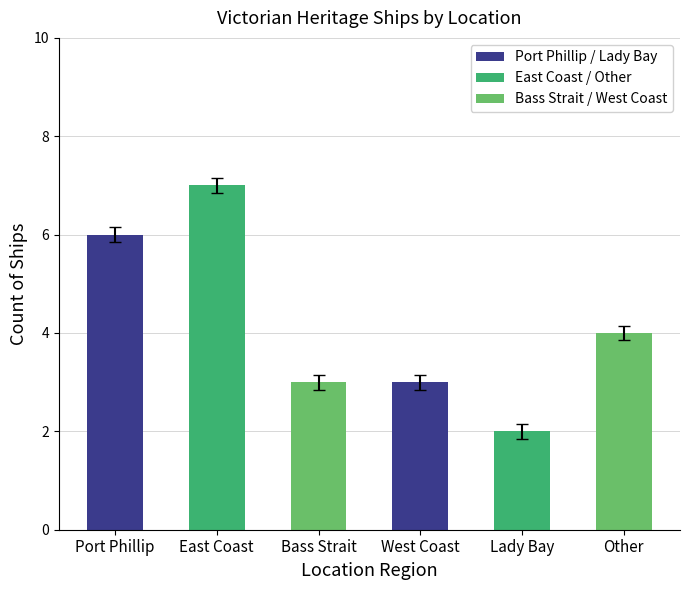

What is the change in value from East Coast to Bass Strait?

-4